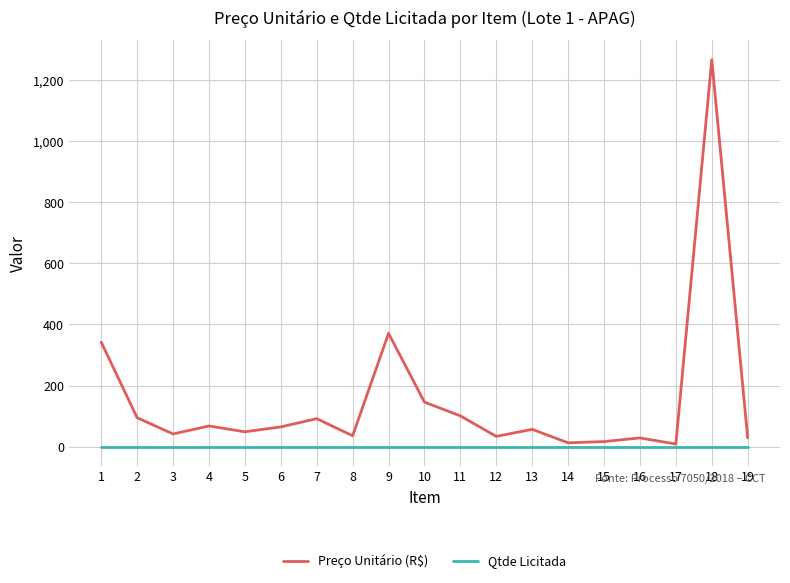

What are all the series names shown in the legend?

Preço Unitário (R$), Qtde Licitada